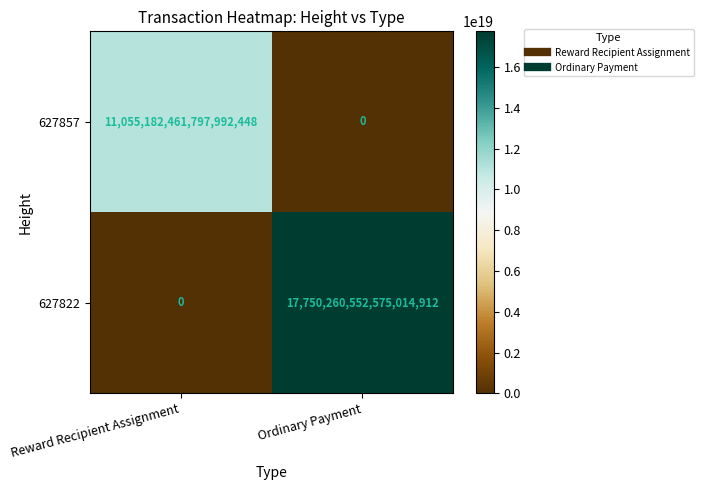

The value of 627822 at Reward Recipient Assignment is 11546436331192109056. True or false?

False